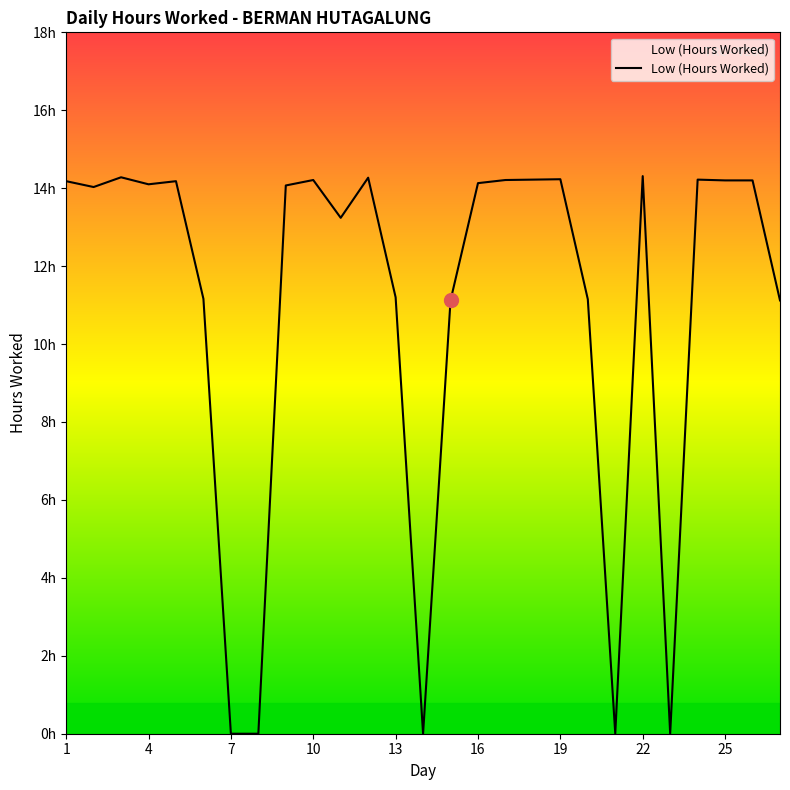

What is the difference between the maximum and minimum values?

14.3